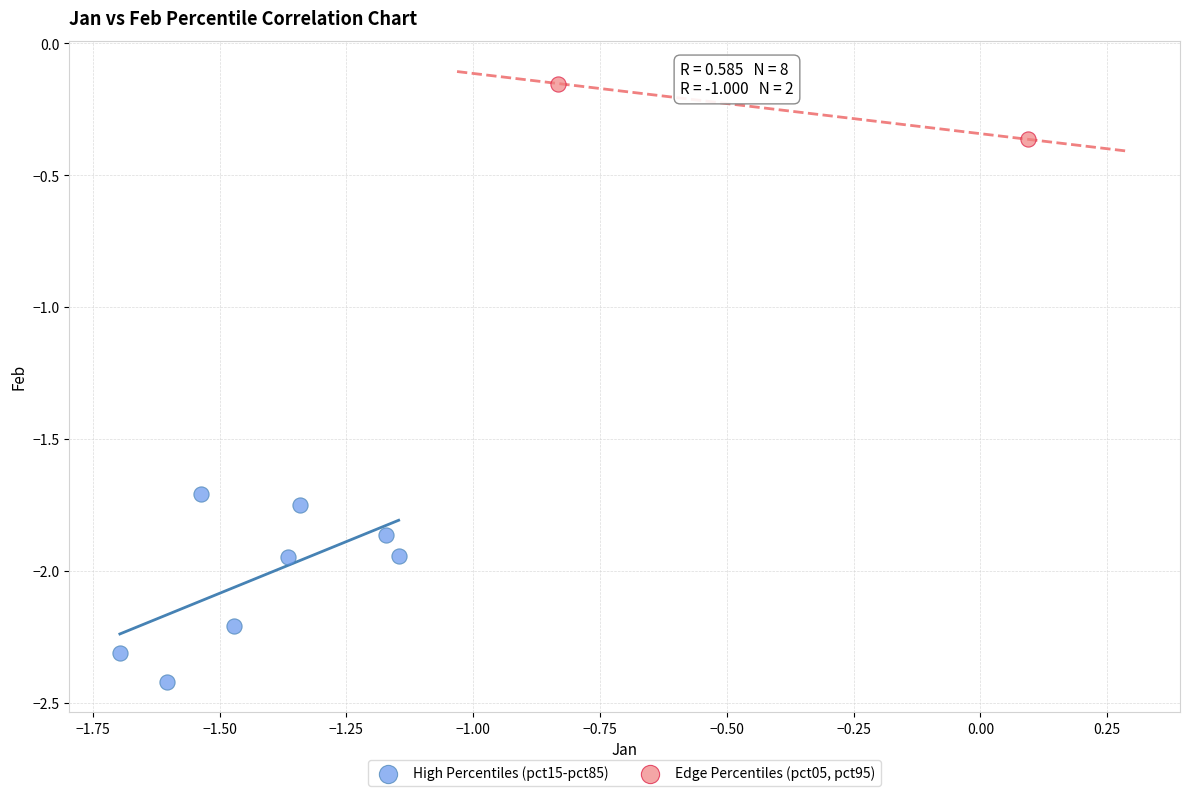

Which series contains the highest Y value?

Edge Percentiles (pct05, pct95)